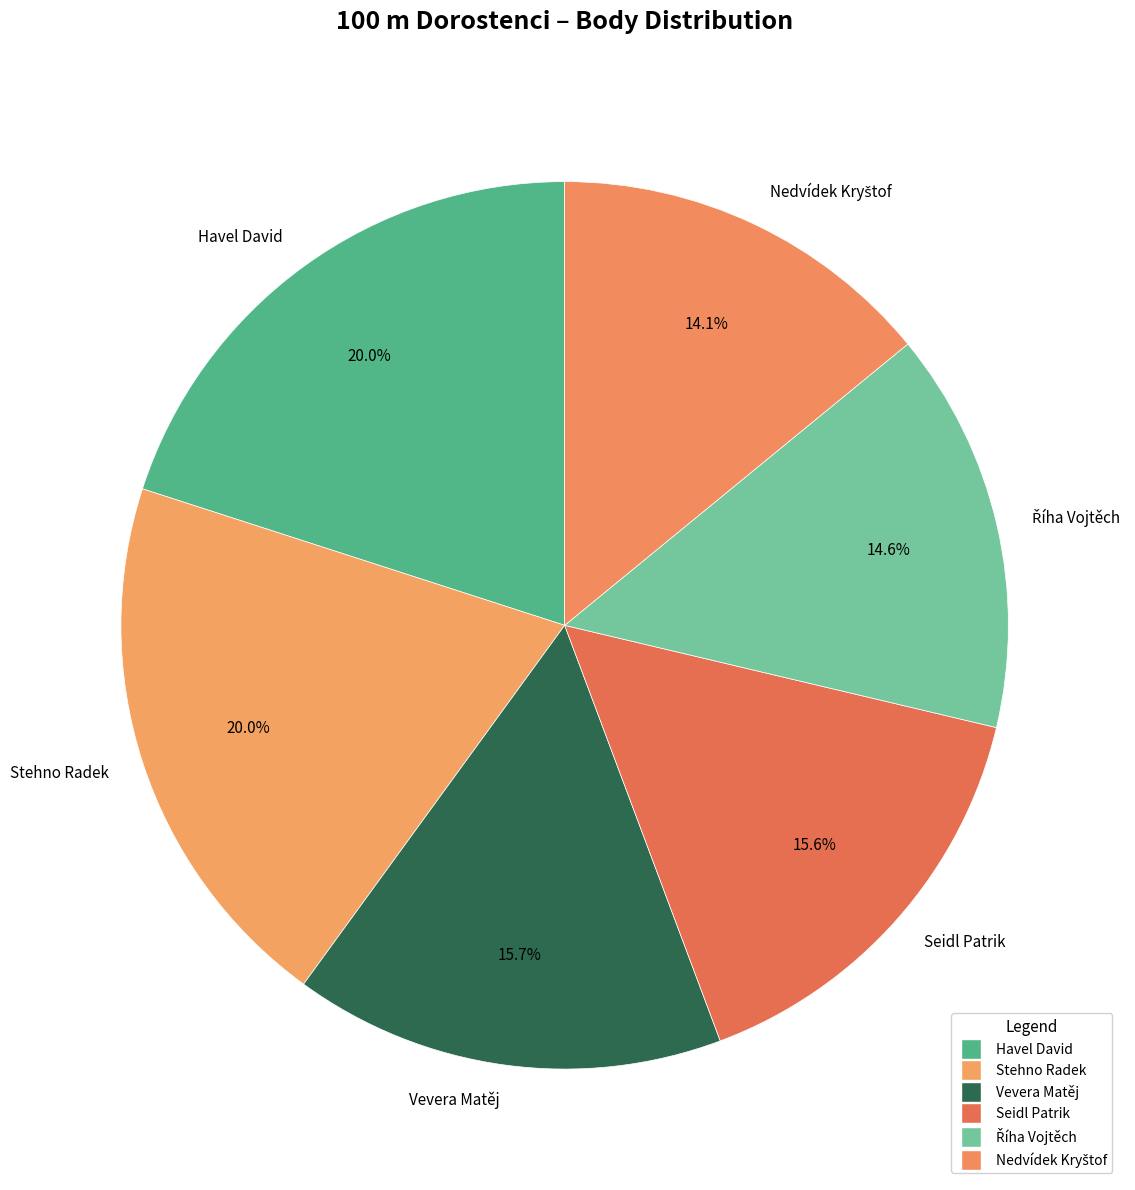

Do Havel David and Stehno Radek together represent more than half of the pie?

No